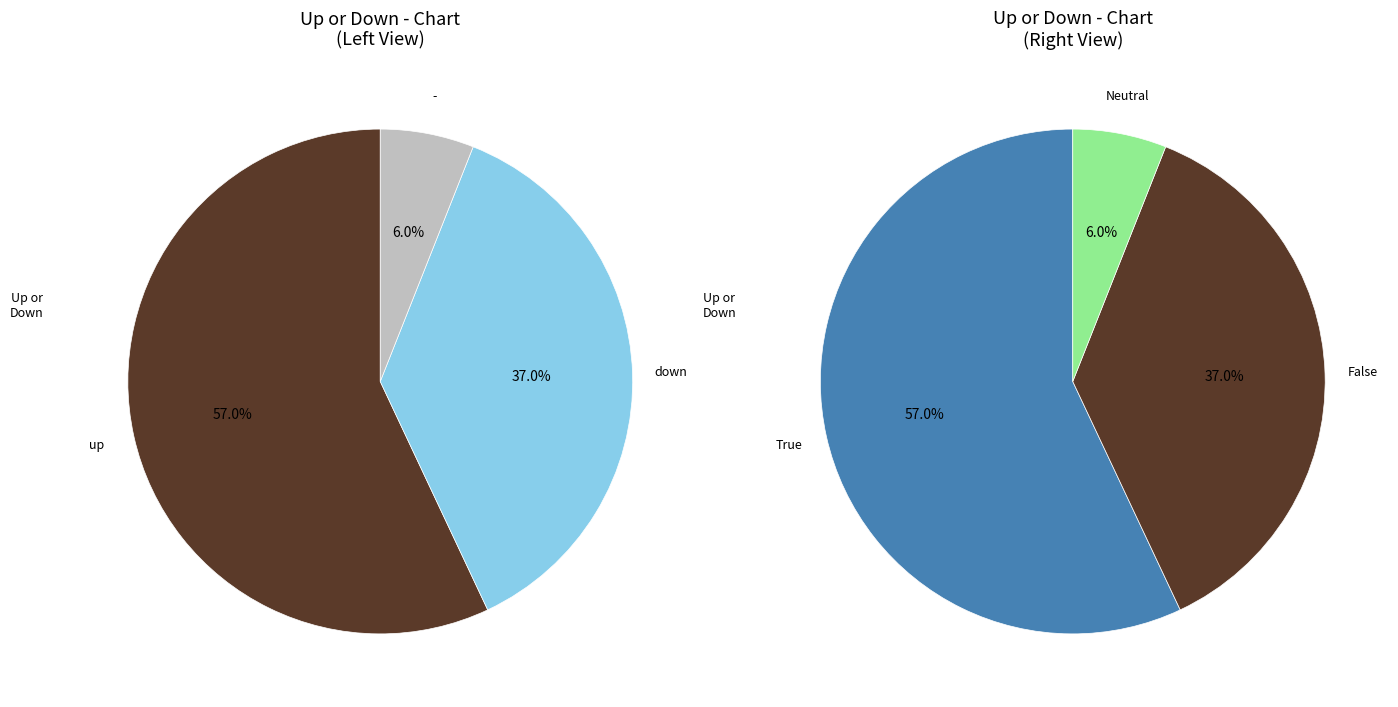

The - slice represents 1% of the pie. True or false?

False